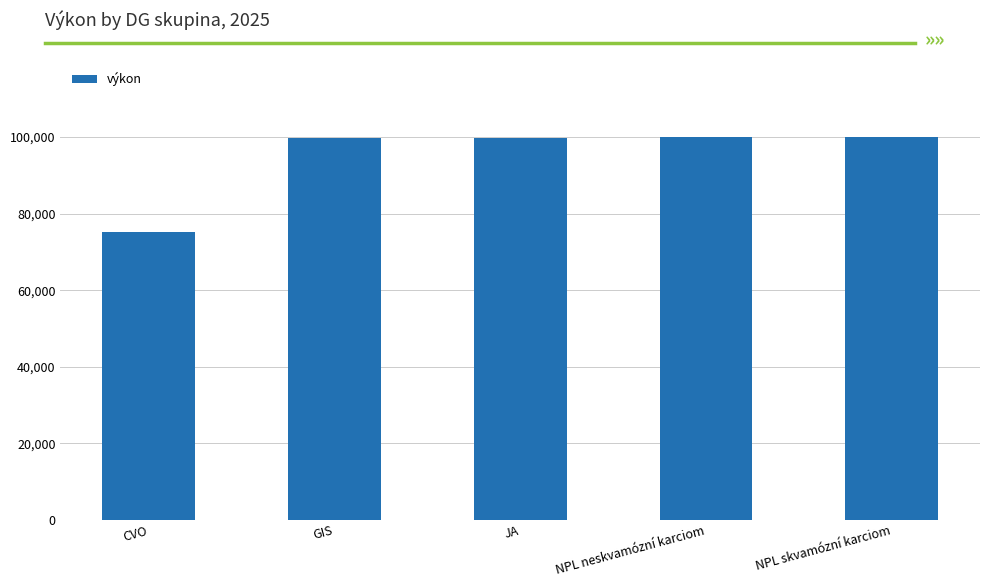

At which category does the chart reach its minimum across all series?

CVO